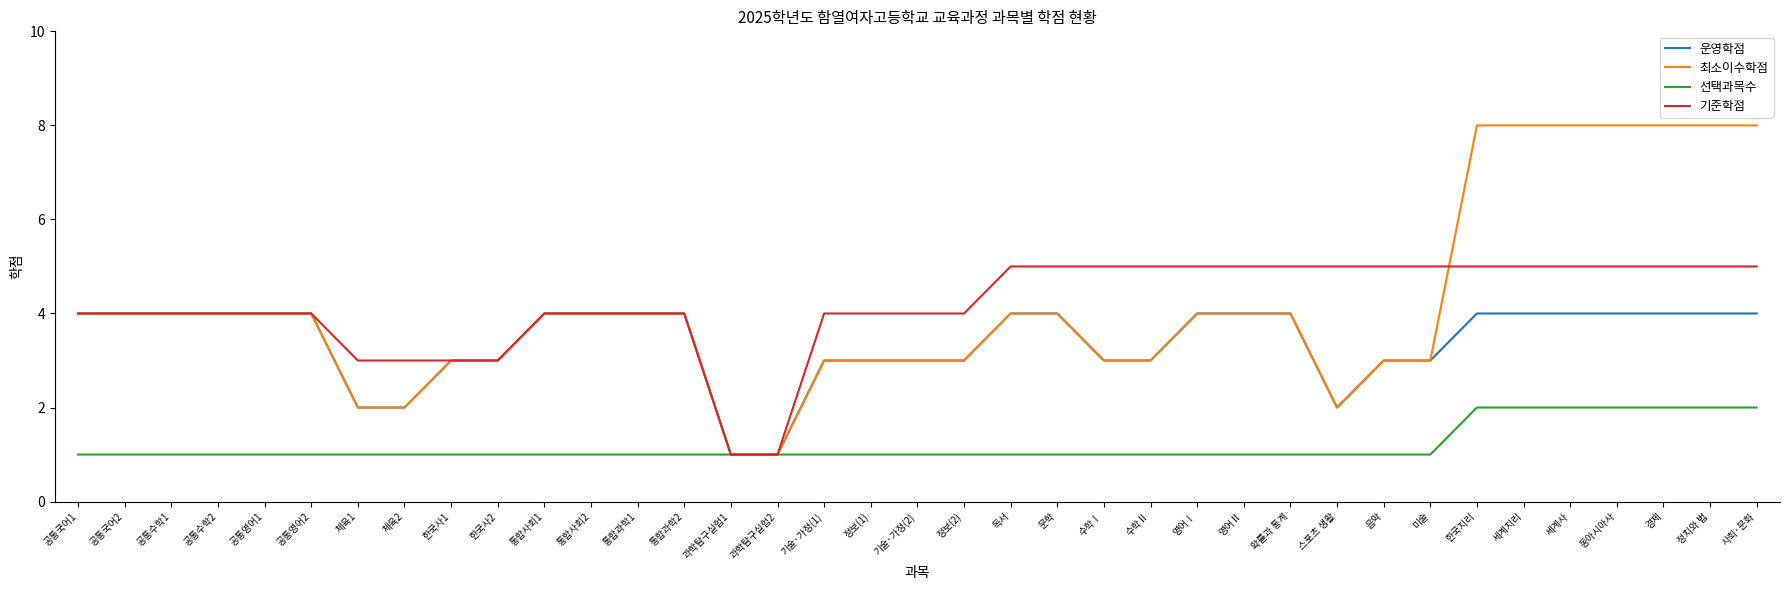

Which series changed the most between 과학탐구실험1 and 기술·가정(1)?

기준학점